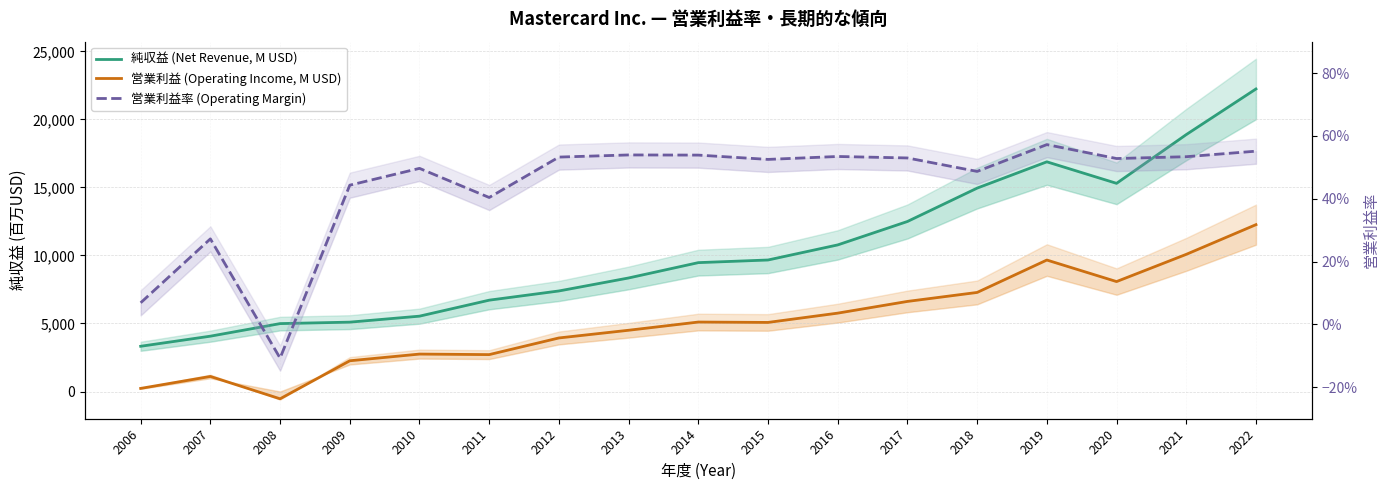

In 営業利益率 (Operating Margin), how many points are lower than both neighbors (excluding endpoints)?

5